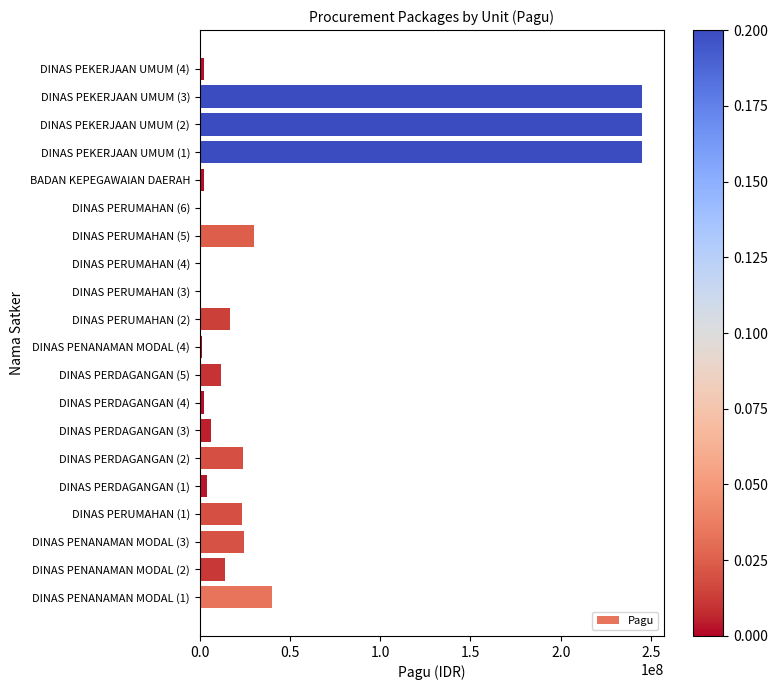

What is the greatest value displayed?

245000000